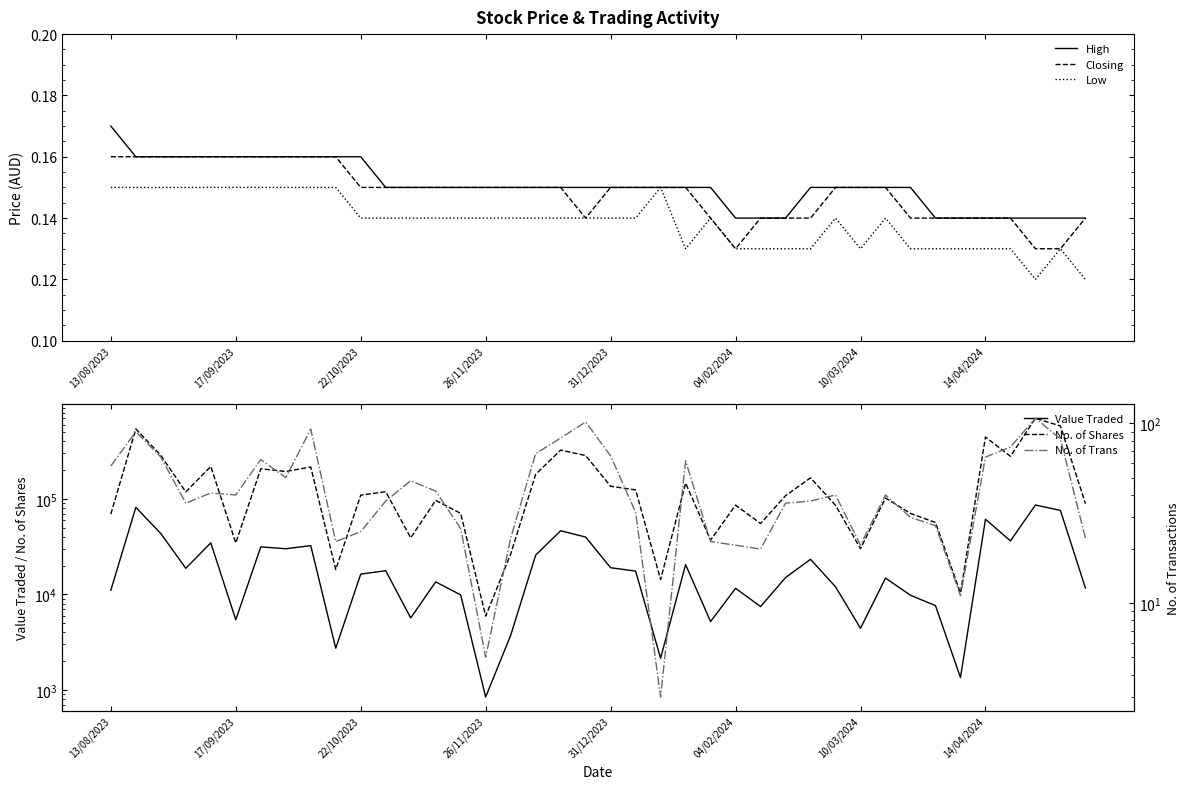

The High series shows 0.0 at 14/04/2024. True or false?

False